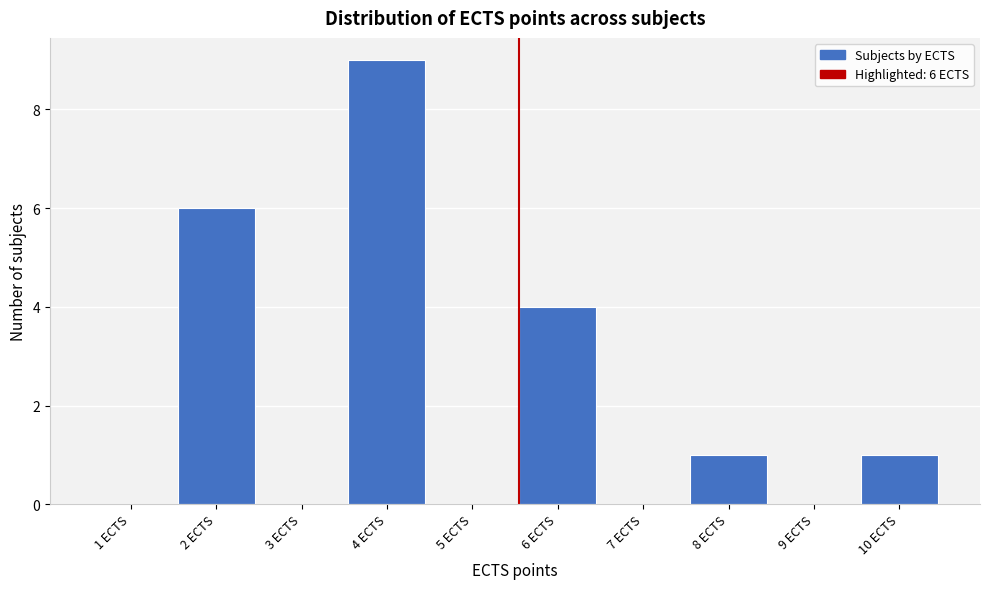

Reading left to right, list all the values displayed in this chart.

1 ECTS=0	2 ECTS=6	3 ECTS=0	4 ECTS=9	5 ECTS=0	6 ECTS=4	7 ECTS=0	8 ECTS=1	9 ECTS=0	10 ECTS=1